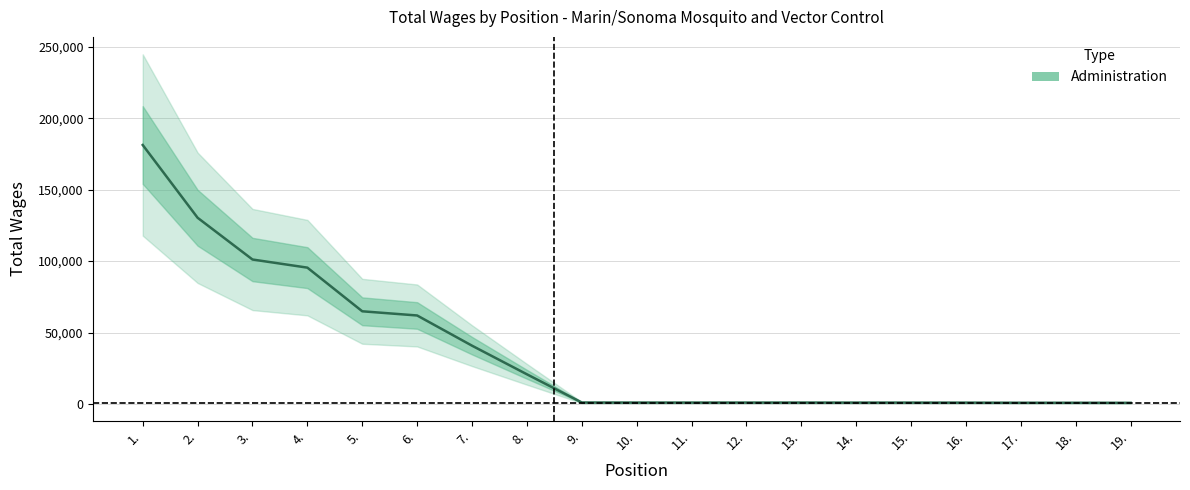

Reading left to right, list all the values displayed in this chart.

181267	130346	101133	95444	64896	61970	40834	20809	1075	1025	1025	1025	1025	1000	1000	975	900	900	850